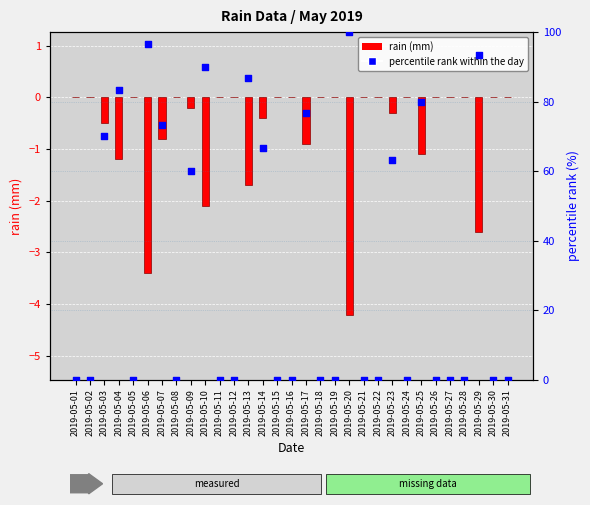

At which category is the sum across all series the highest?

2019-05-20